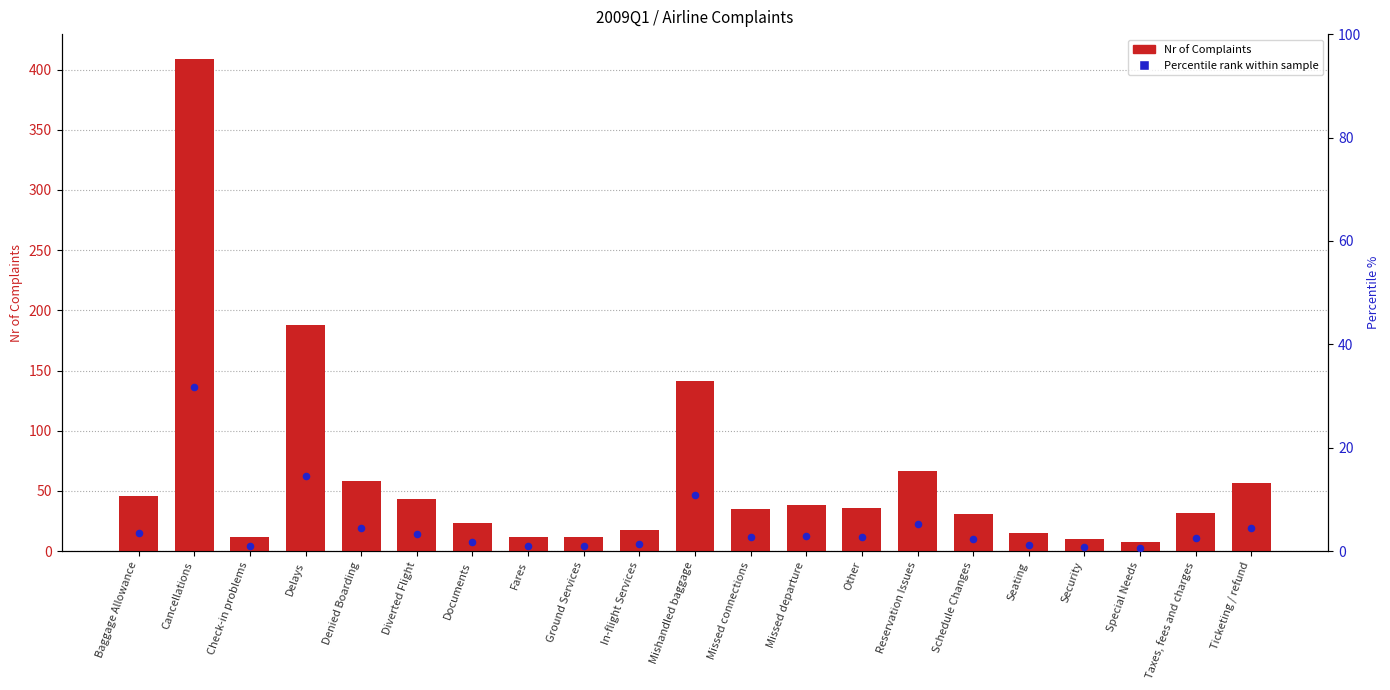

Which series reaches the minimum Y coordinate?

Percentile rank within sample